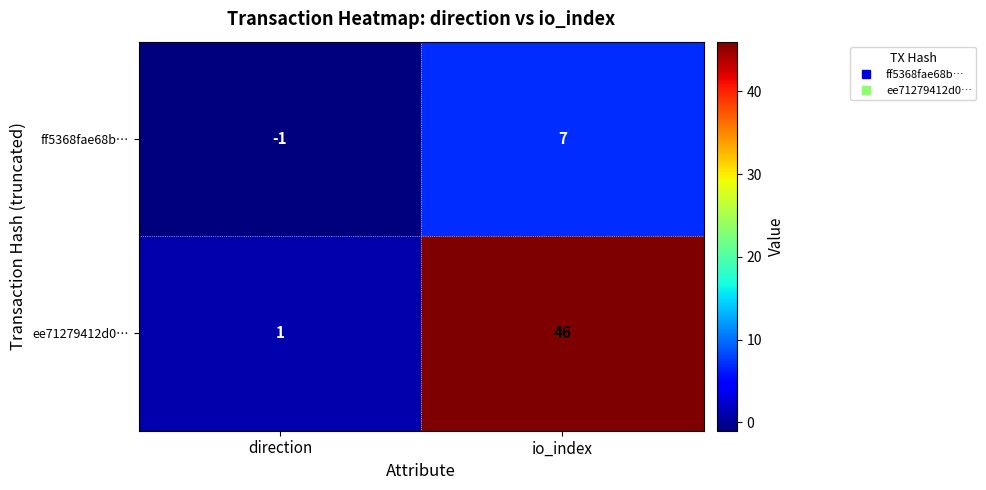

Reading right to left, transcribe all the data shown in this chart.

ff5368fae68b…: io_index=7	direction=-1
ee71279412d0…: io_index=46	direction=1